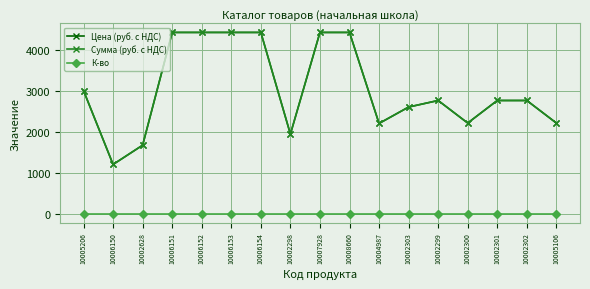

Where is К-во nearest to the value 1?

10005206